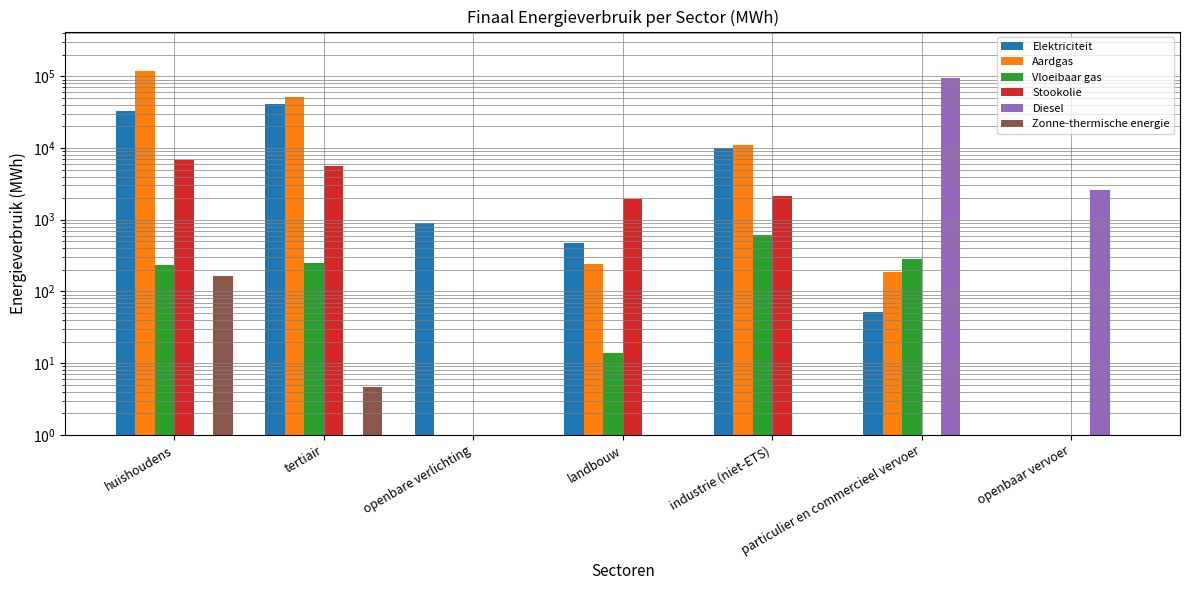

What is the total value across all series at openbaar vervoer?

2608.6